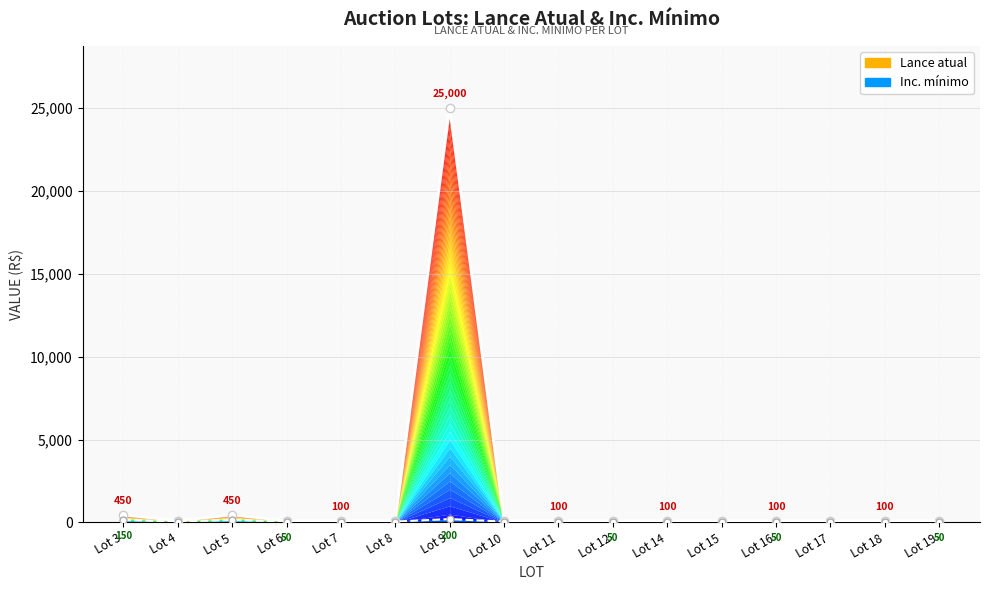

What are all the series names shown in the legend?

Lance atual, Inc. mínimo